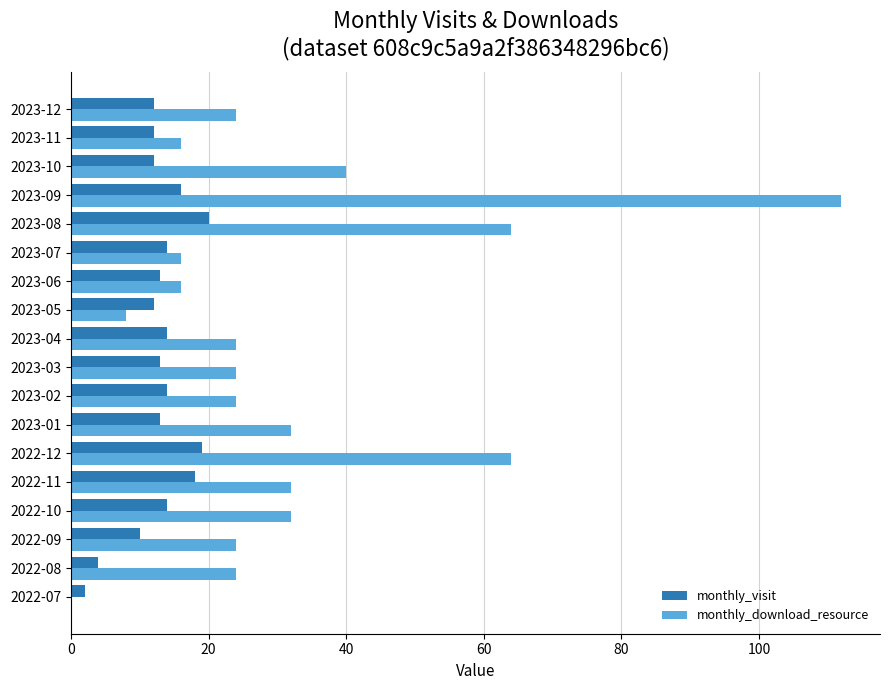

What value does the monthly_visit series have at 2022-12?

19